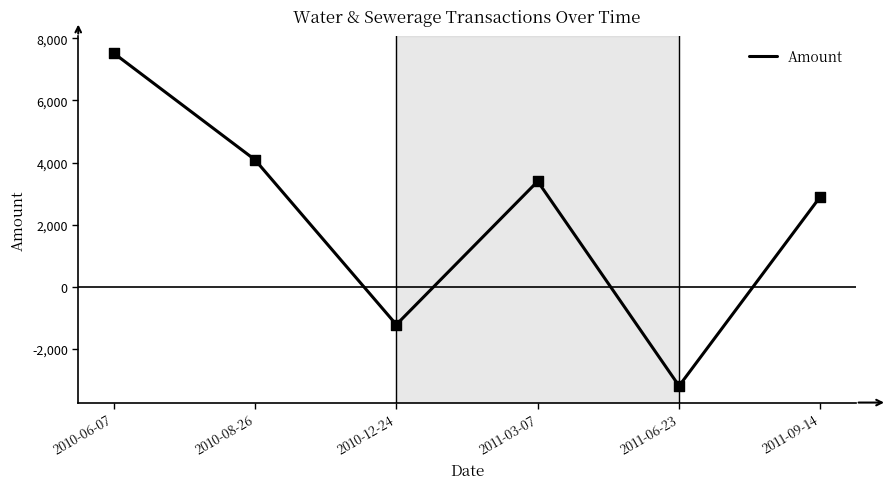

What is the change in value from 2010-08-26 to 2011-03-07?

-693.9